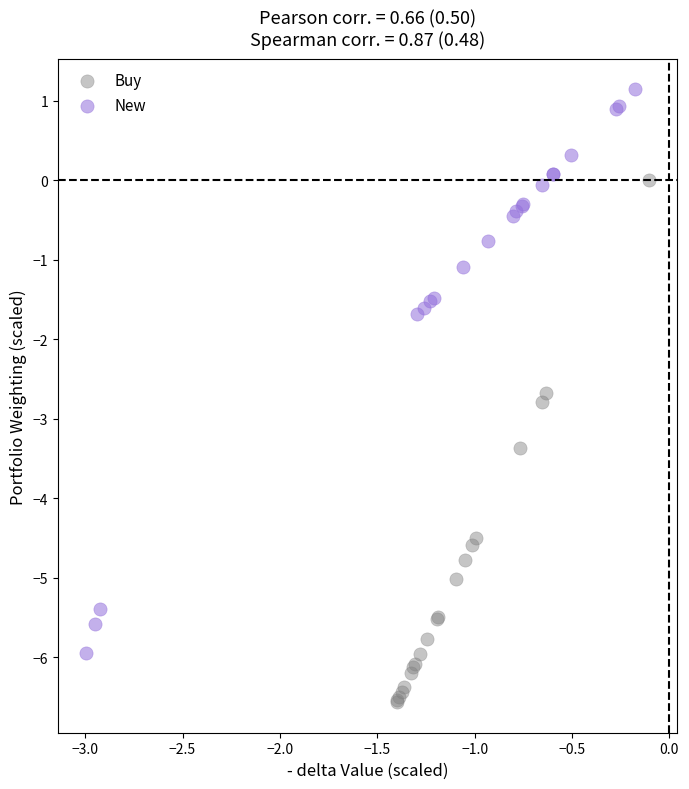

Which series contains the lowest Y value?

Buy